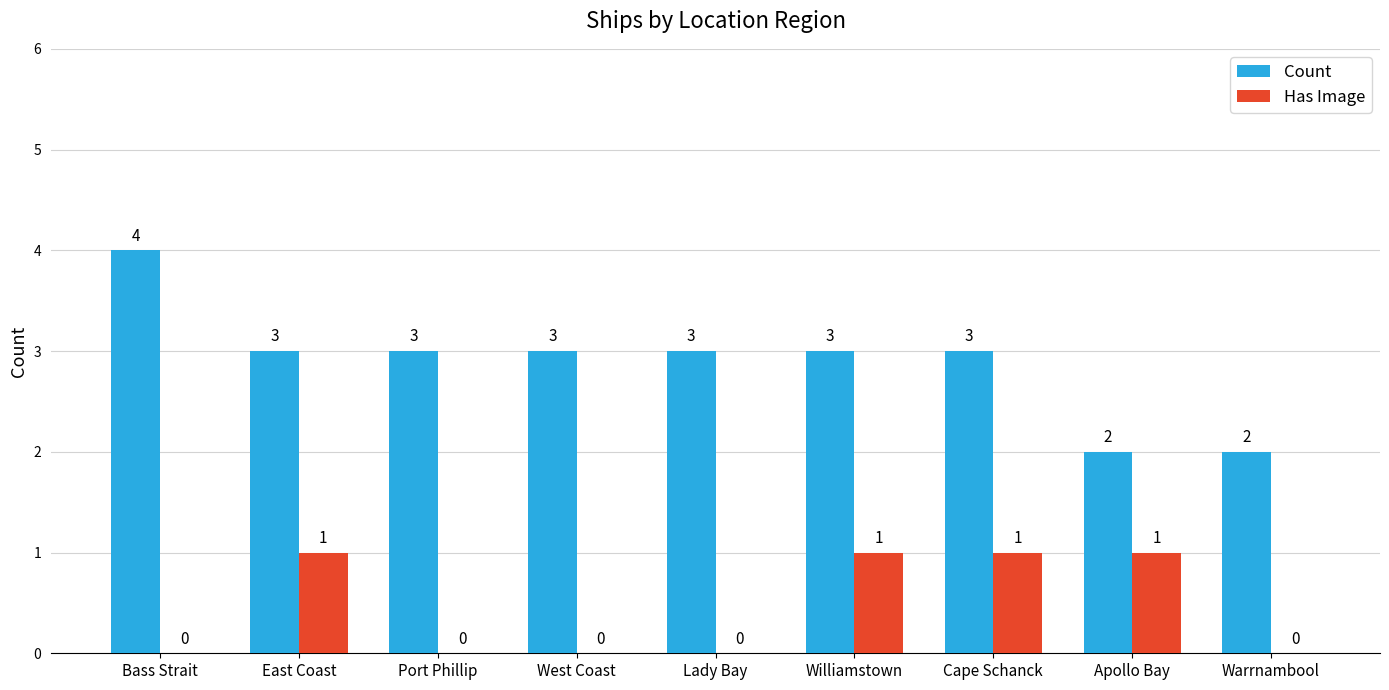

How many Count values are between 3 and 4?

7